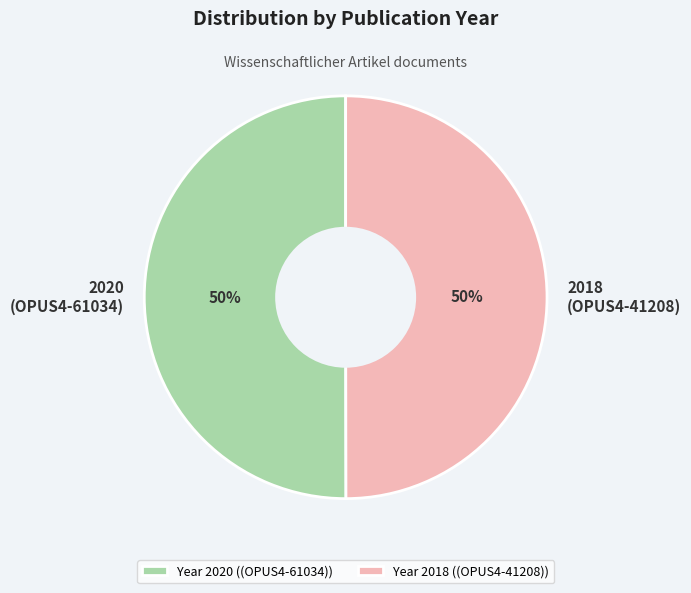

What is the ratio of the value at 2018 (OPUS4-41208) to the value at 2020 (OPUS4-61034)?

1.0